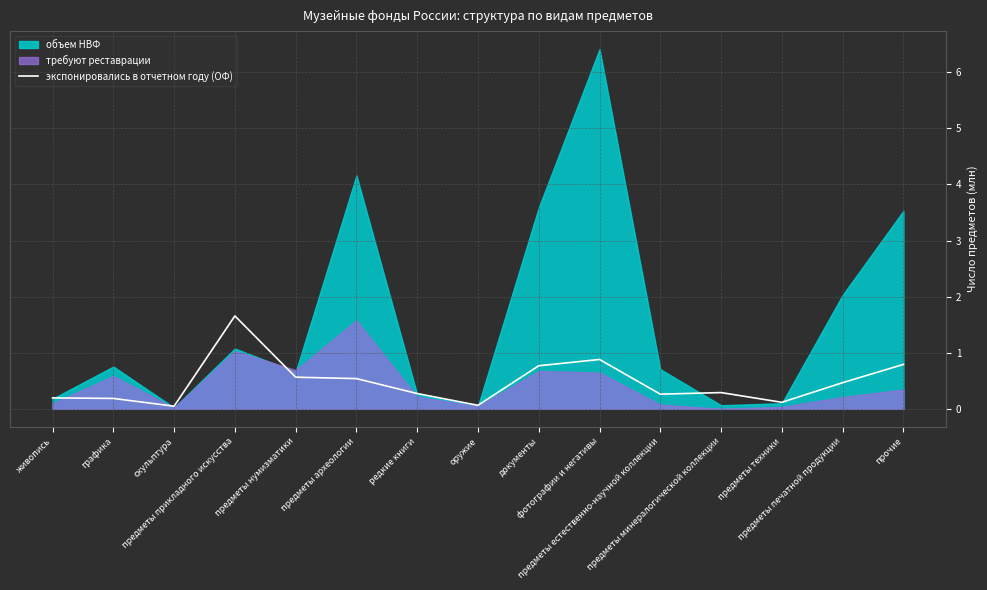

What is the difference between the values at графика and предметы прикладного искусства?

1.5